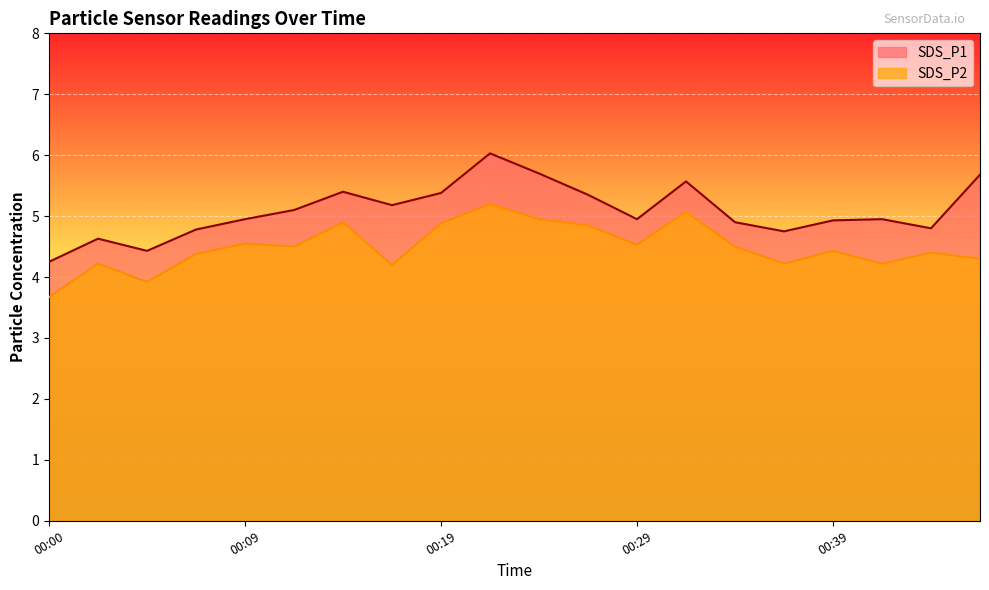

Between 00:00 and 00:17, which is larger?

00:17